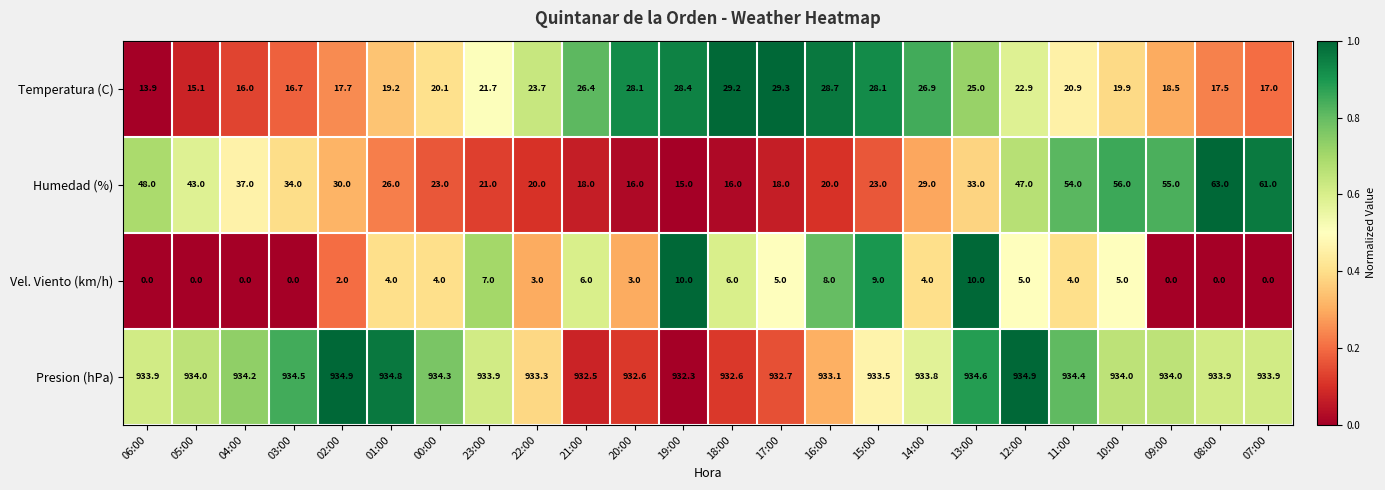

List the series in order of their peak value, highest first.

Presion (hPa), Humedad (%), Temperatura (C), Vel. Viento (km/h)